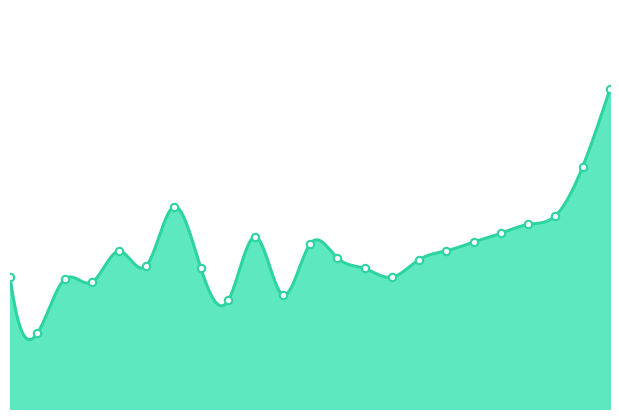

Which has a higher value, 2012 or 2013?

2013